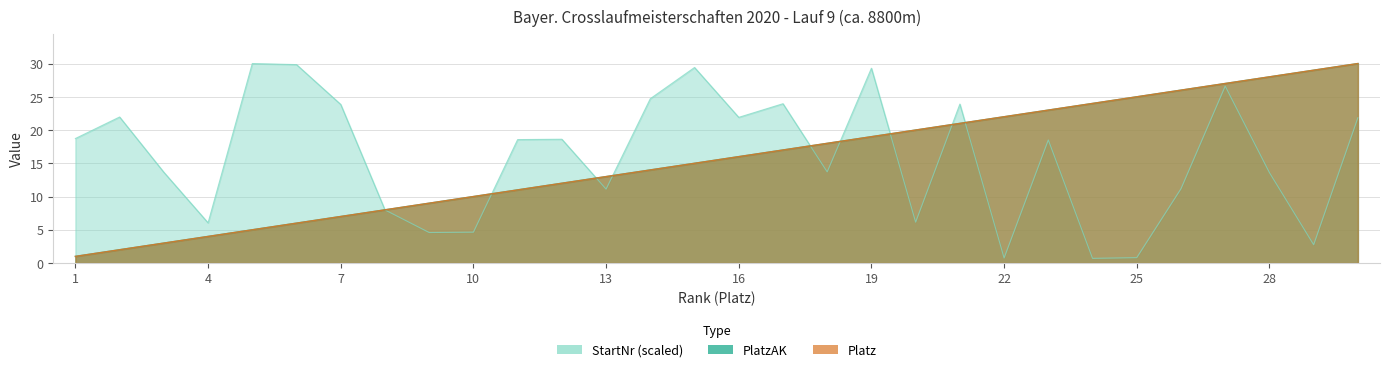

How many data points in PlatzAK are above 16?

14